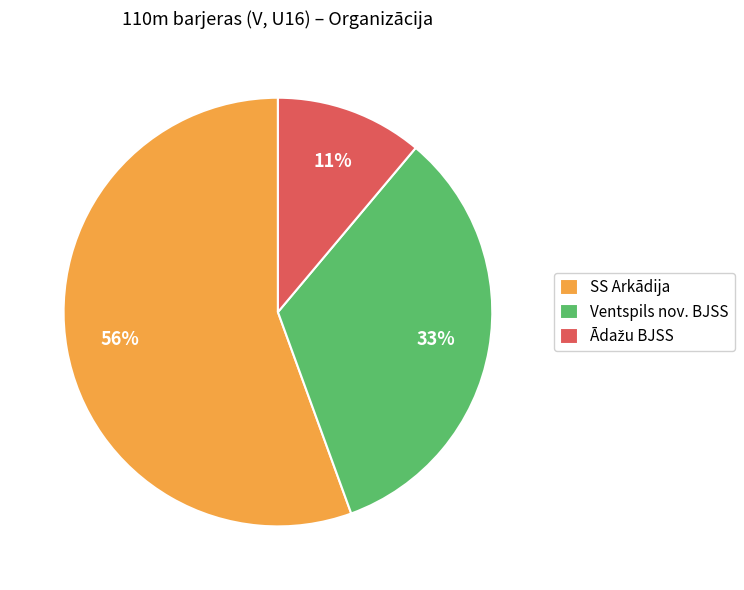

What percentage is the SS Arkādija slice, to the nearest percent?

56%